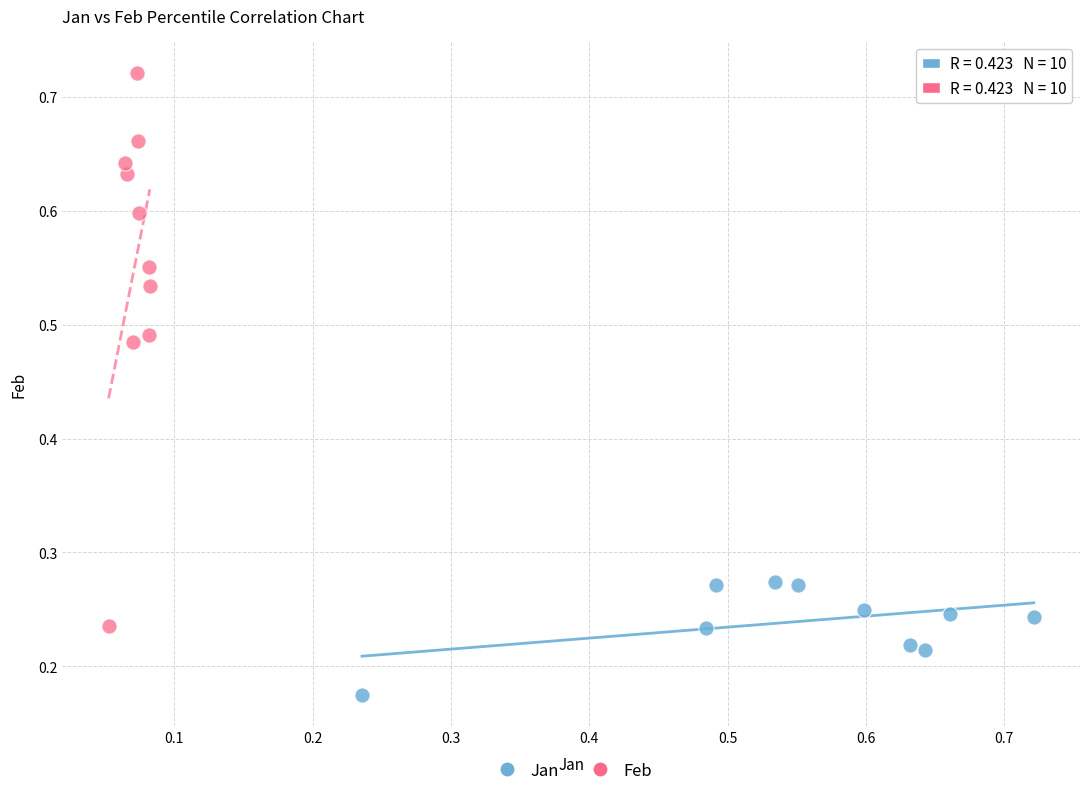

Which series contains the highest Y value?

Feb